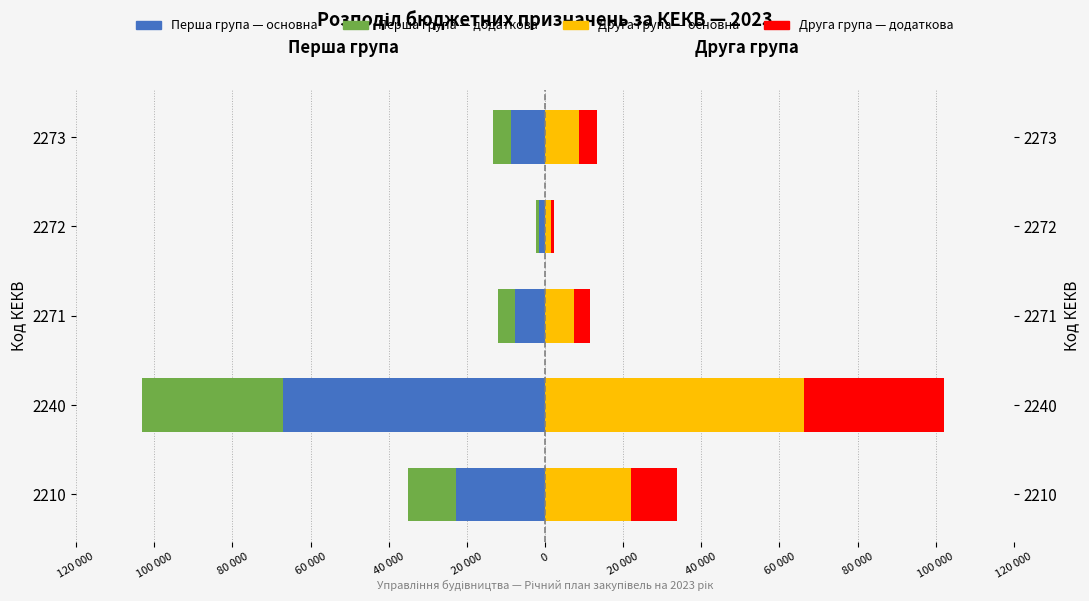

What position from the left is 80 000?

3